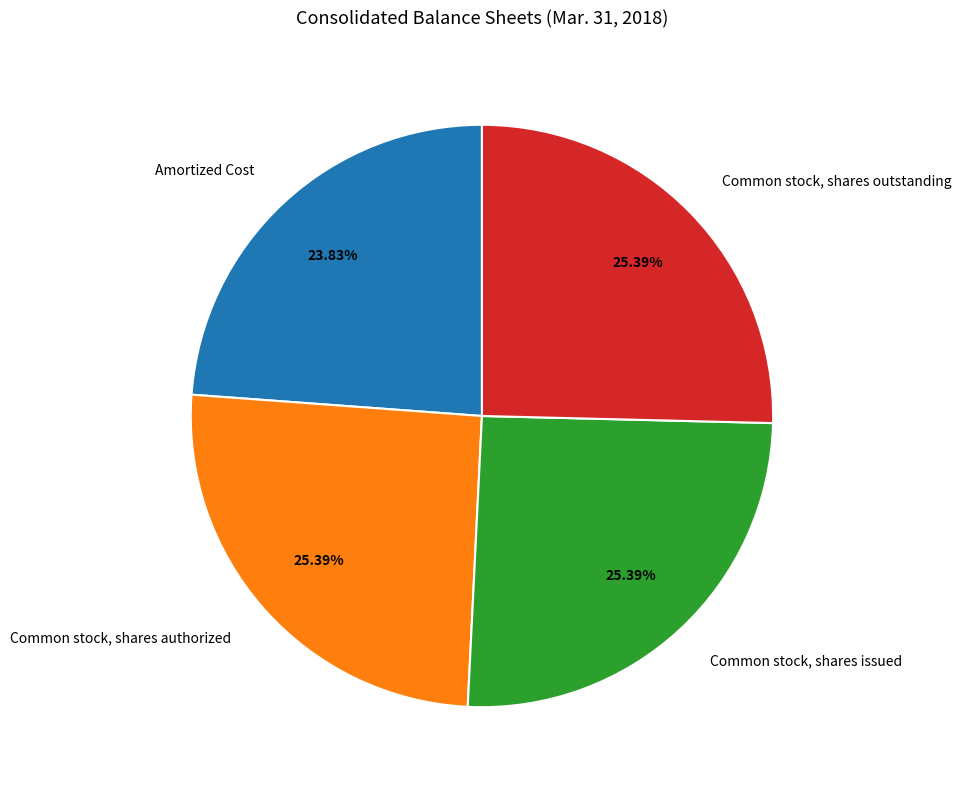

To the nearest percent, what portion does Common stock, shares issued represent?

25%